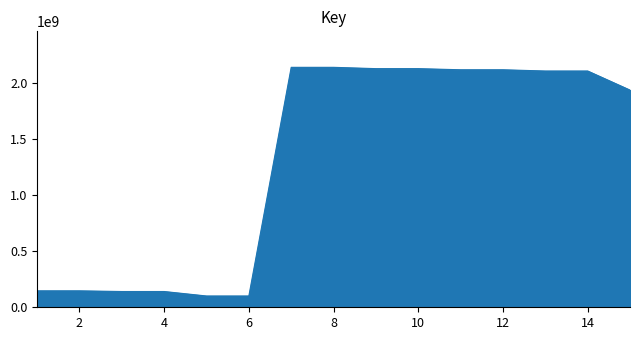

What is the minimum value shown in the chart?

100722046